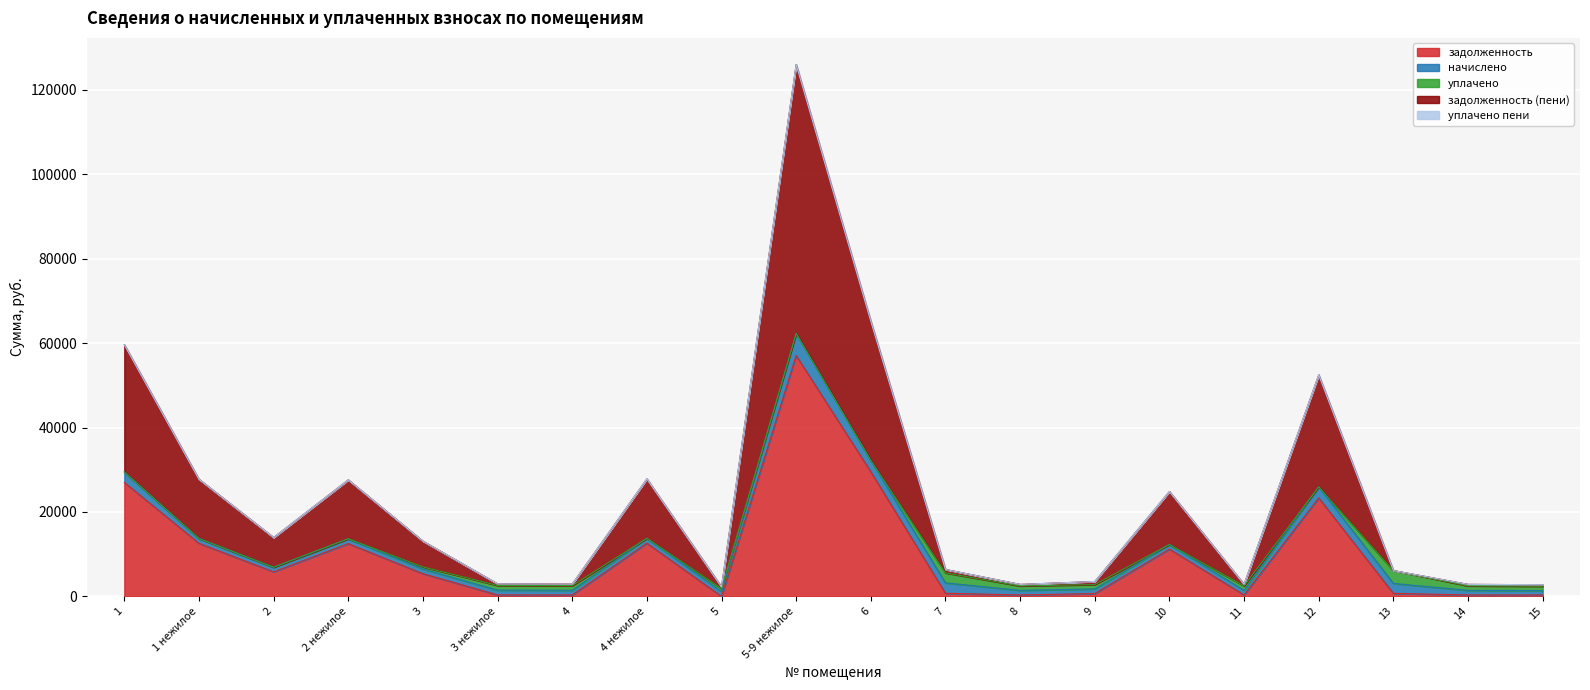

Between 7 and 11, which series saw the biggest shift?

начислено